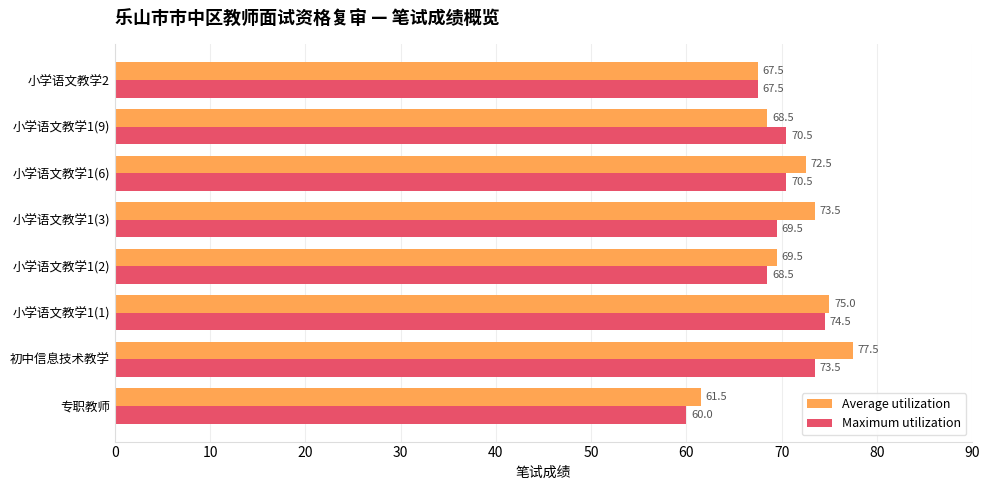

What is the difference between the maximum and minimum values in the Average utilization series?

16.0